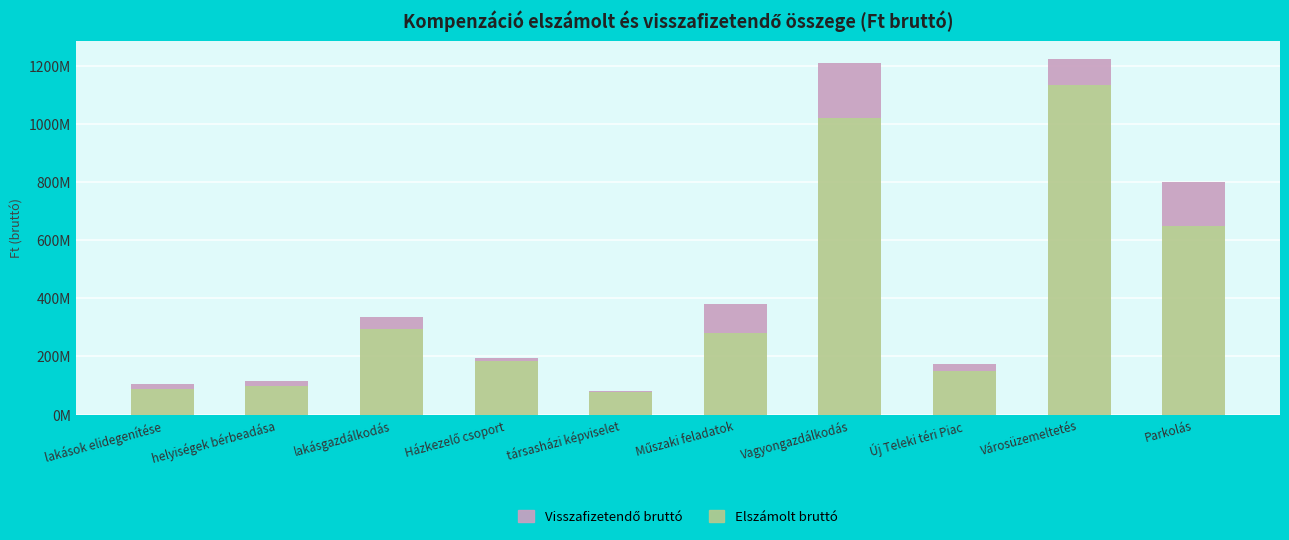

List the series in order of their peak value, highest first.

Elszámolt bruttó, Visszafizetendő bruttó